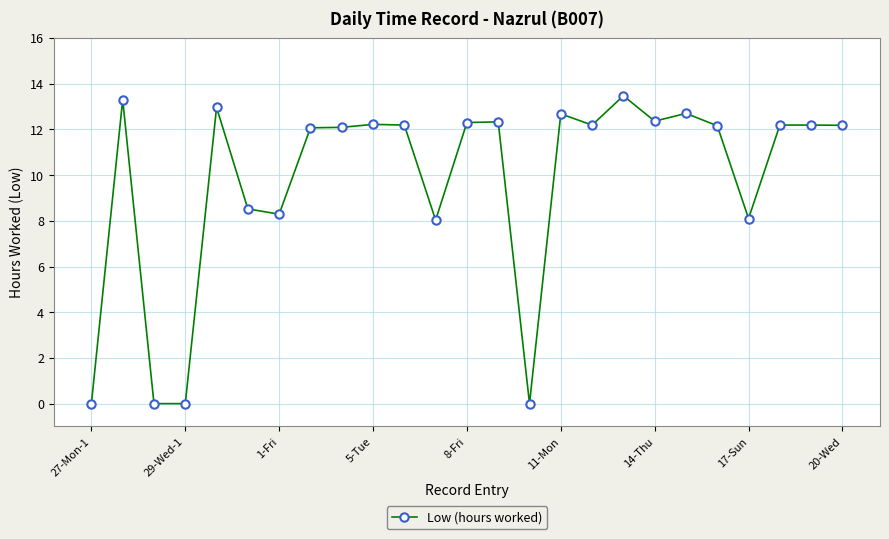

What is the sum of all values?

244.5